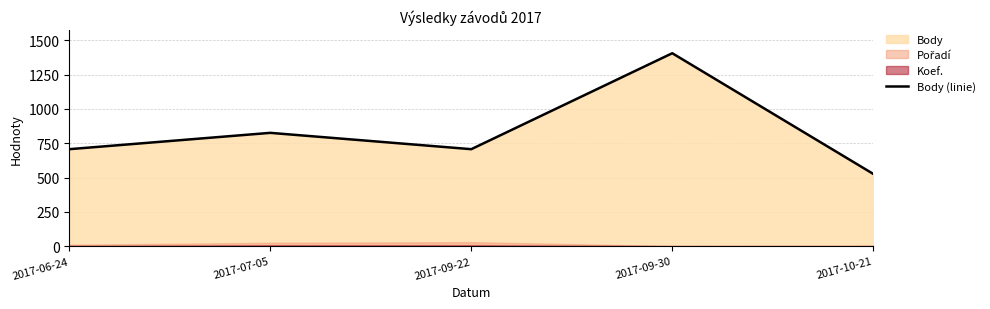

At which label is the value closest to 966?

2017-07-05